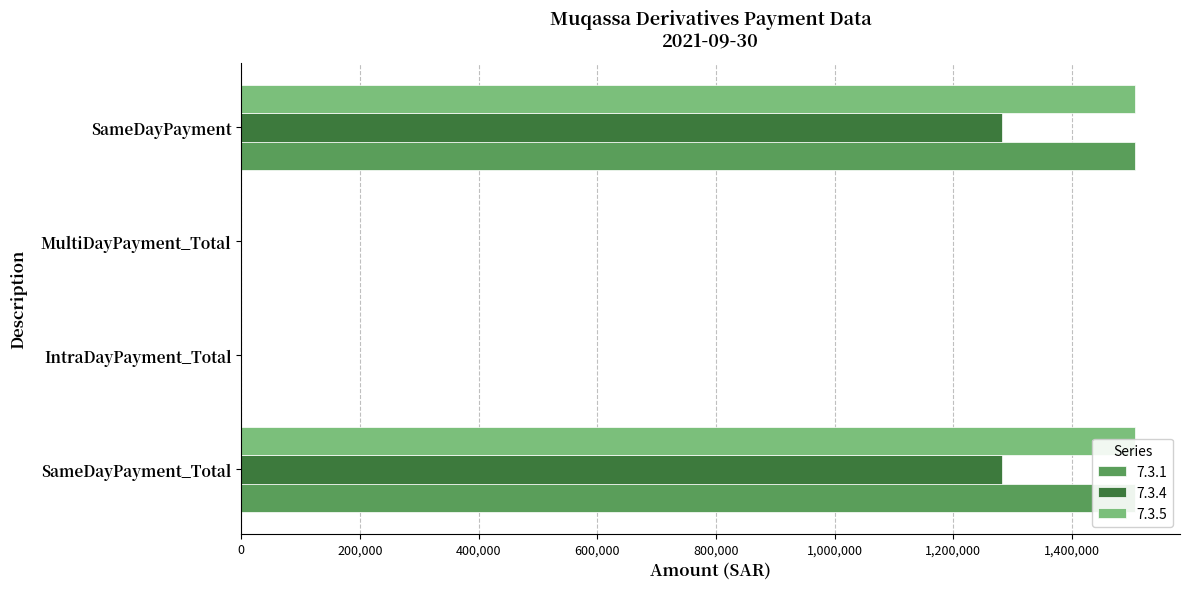

Reading left to right, transcribe all the data shown in this chart.

7.3.1: 1506720	0	0	1506720
7.3.4: 1281500	0	0	1281500
7.3.5: 1506720	0	0	1506720